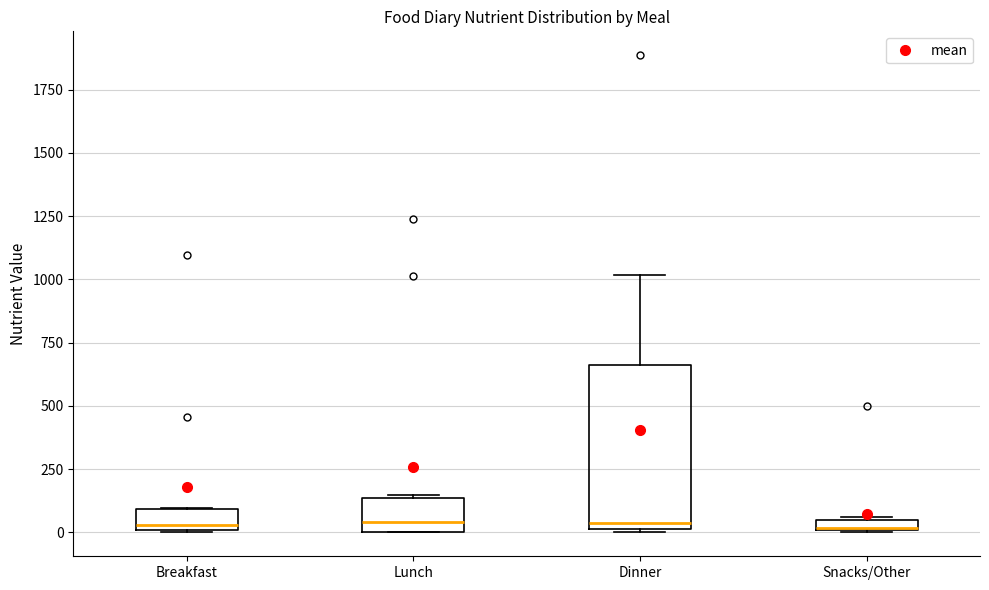

Which box is the tallest, from its lower edge to its upper edge?

Dinner